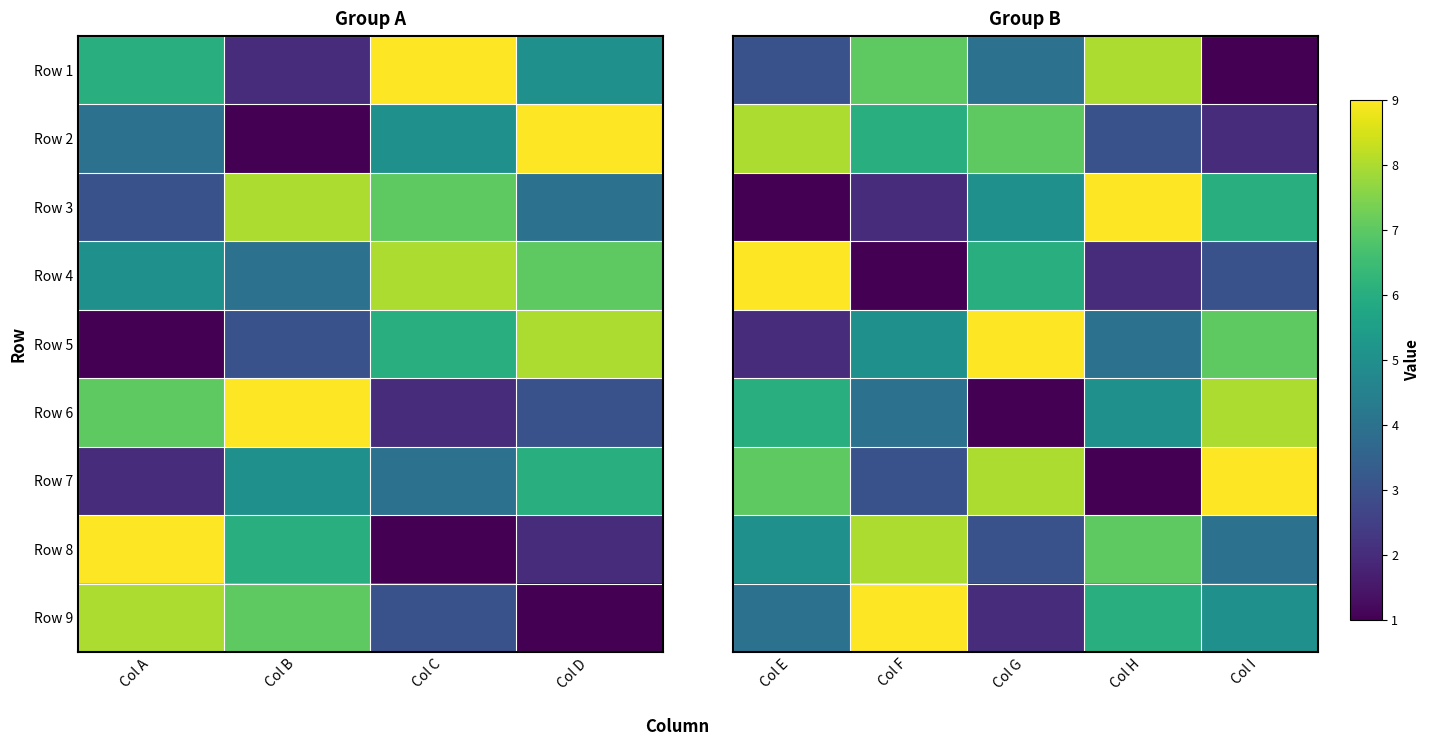

Which series has the largest total across all categories?

Row 7